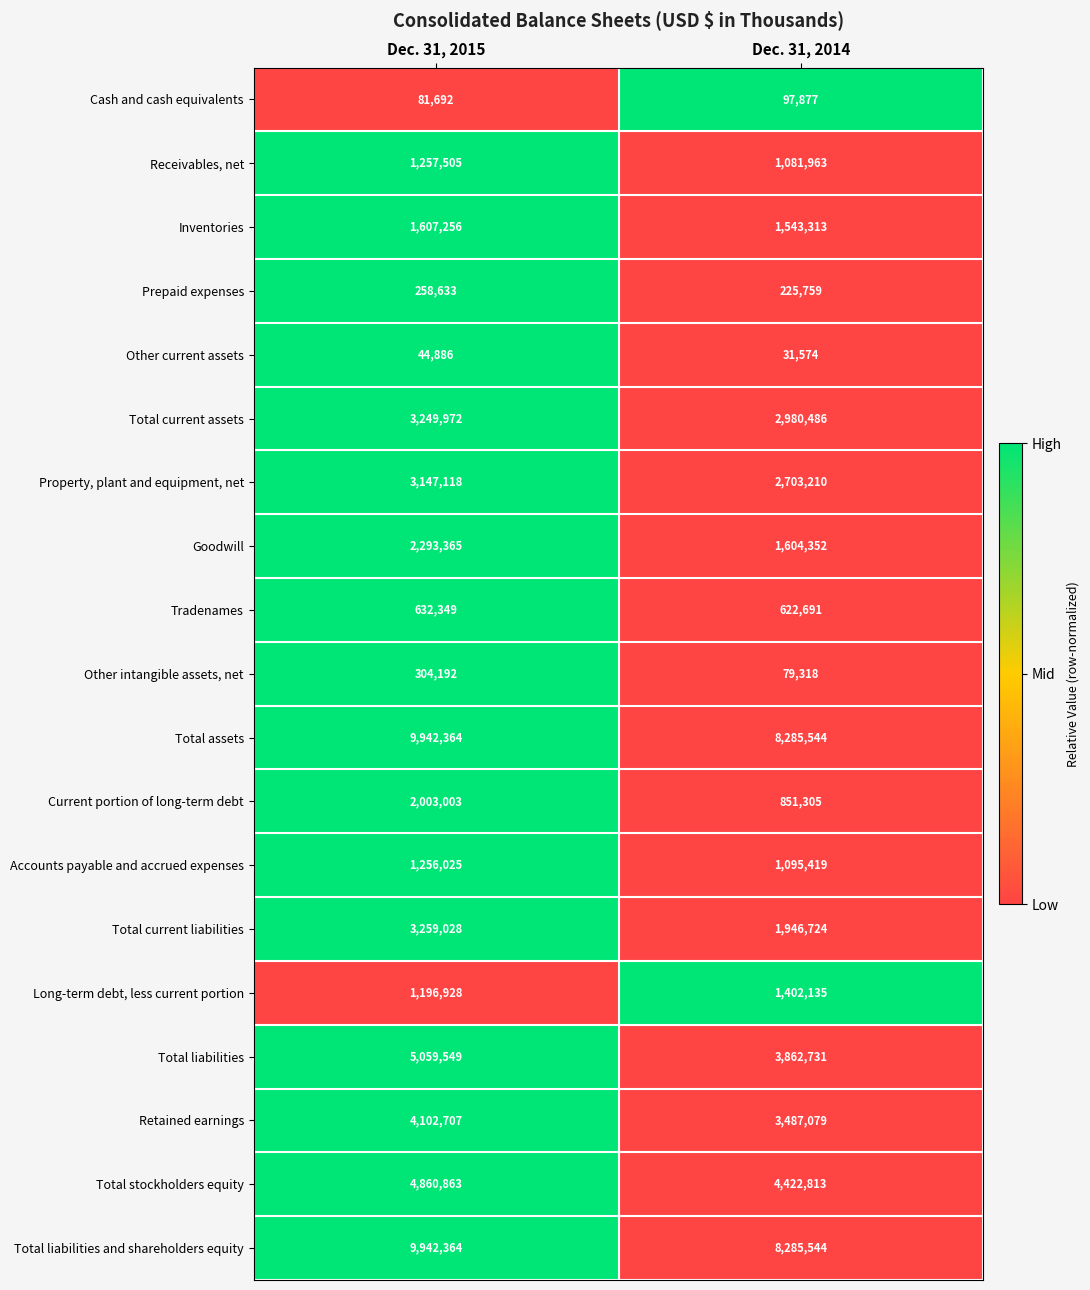

Is the value of Total current liabilities at Dec. 31, 2014 greater than the value of Accounts payable and accrued expenses at Dec. 31, 2015?

Yes